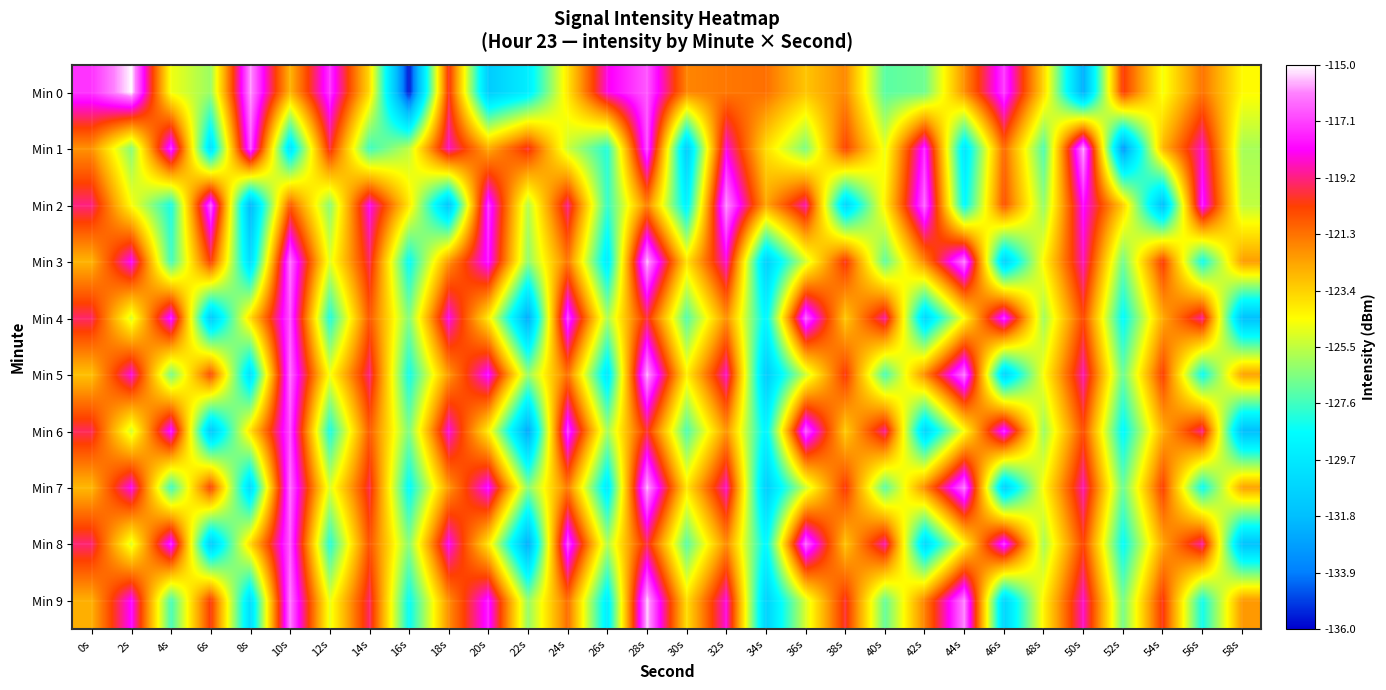

Which series changed the most between 6s and 10s?

Min 4